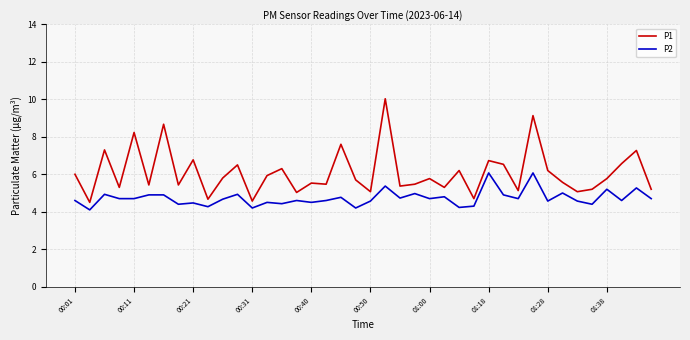

Which series has the widest spread of values?

P1